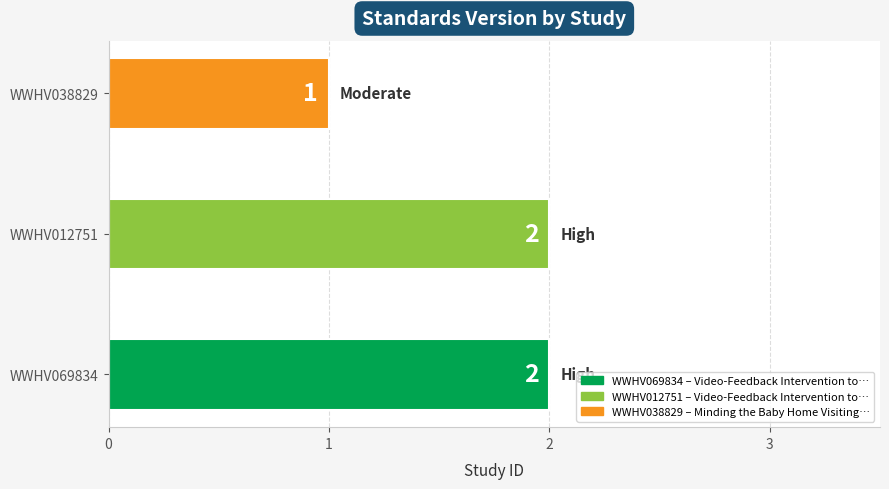

Reading bottom to top, list all the values displayed in this chart.

WWHV069834=2	WWHV012751=2	WWHV038829=1